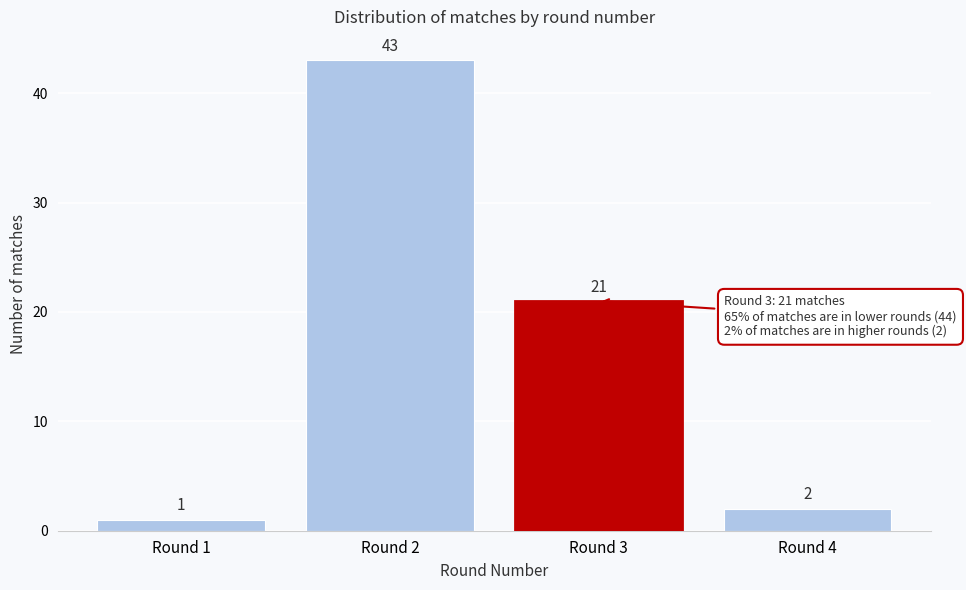

Reading left to right, list all the values displayed in this chart.

Round 1=1	Round 2=43	Round 3=21	Round 4=2